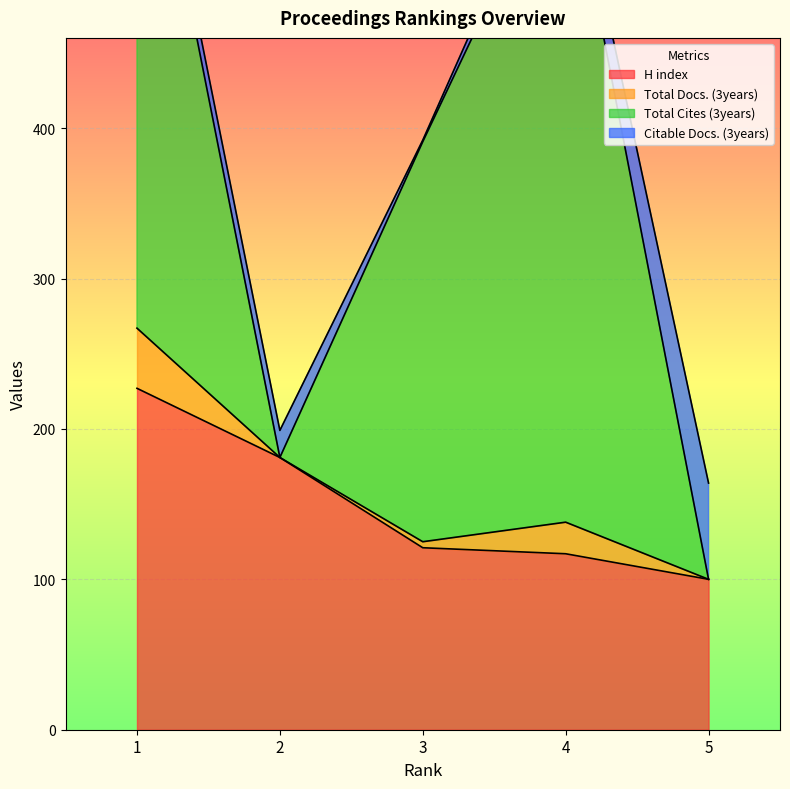

What are all the series names shown in the legend?

H index, Total Docs. (3years), Total Cites (3years), Citable Docs. (3years)